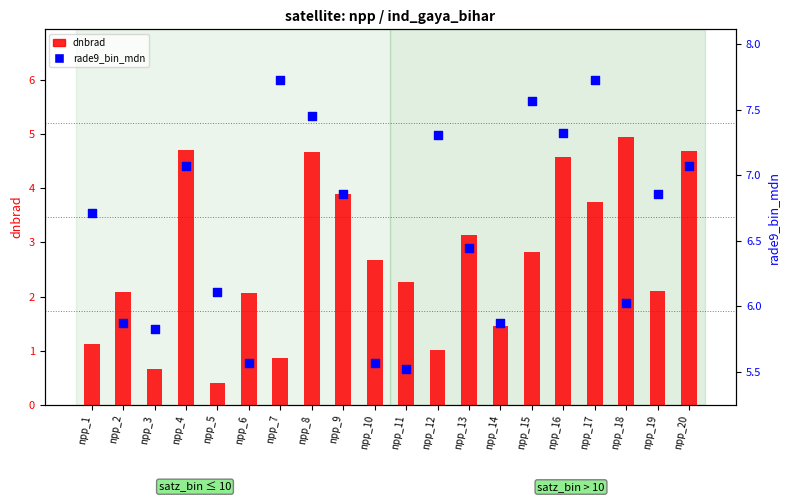

Which series has the widest spread of Y values?

dnbrad